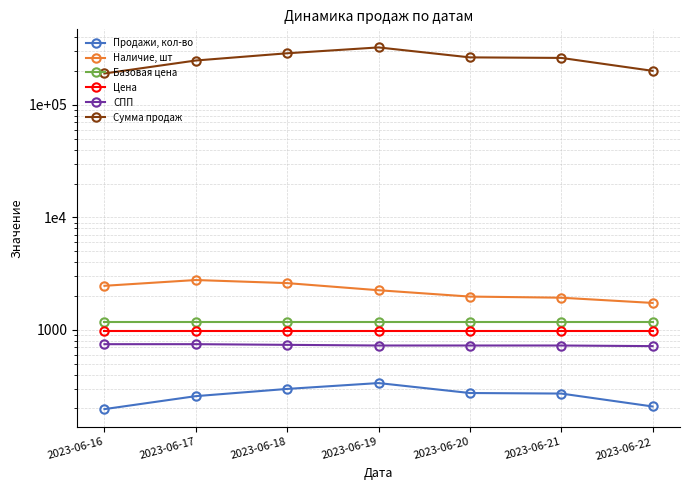

Where is Продажи, кол-во nearest to the value 266?

2023-06-21